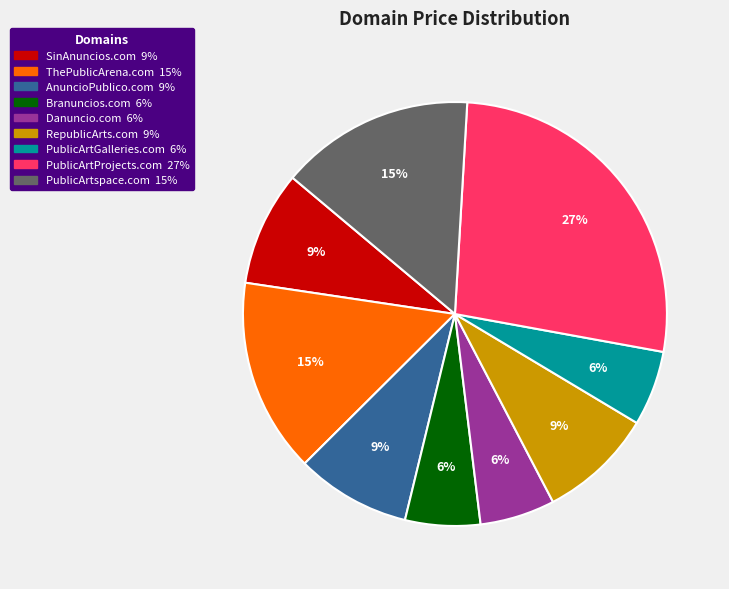

Count the number of slices in the pie.

9